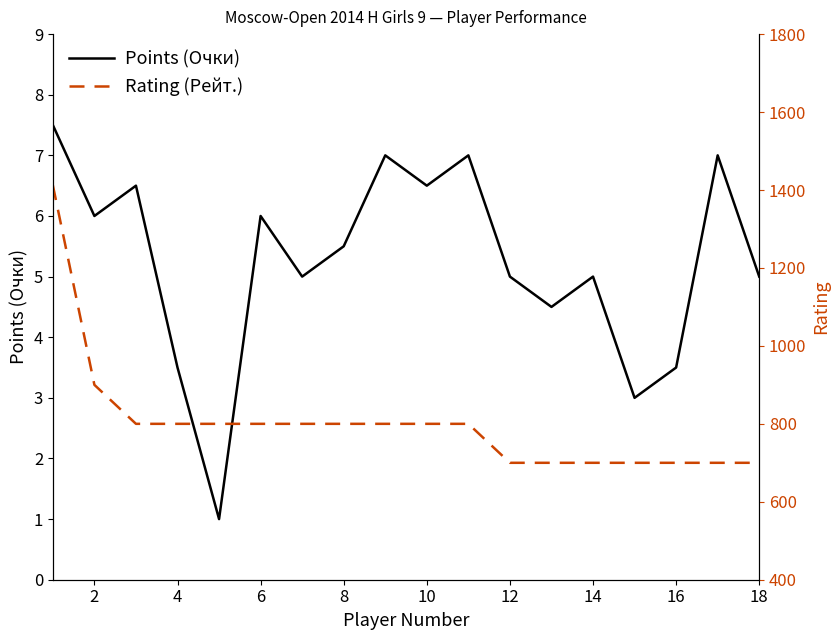

Which series has the widest spread of values?

Rating (Рейт.)